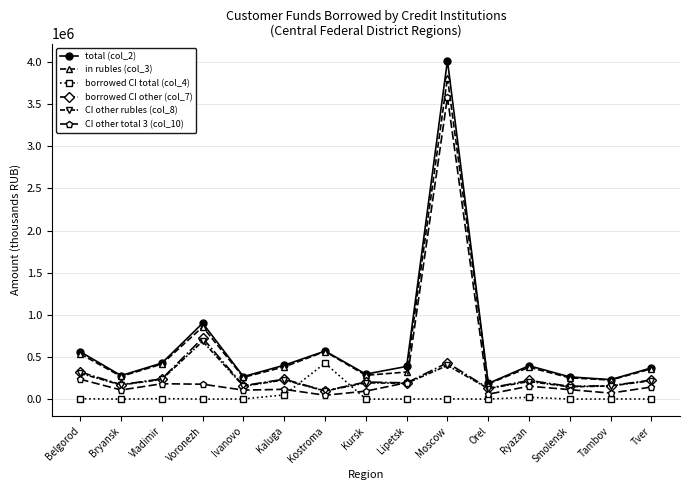

What is the difference between the CI other rubles (col_8) values at Tver and Belgorod?

87000